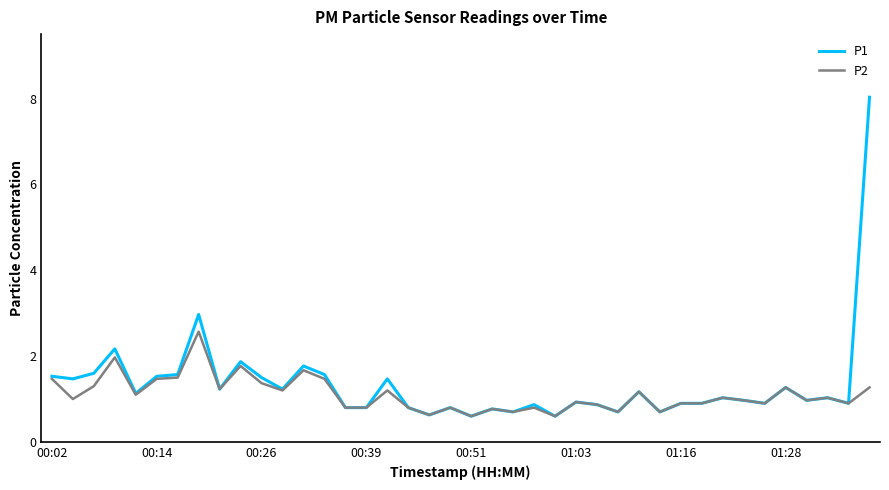

What is the greatest value displayed?

8.0